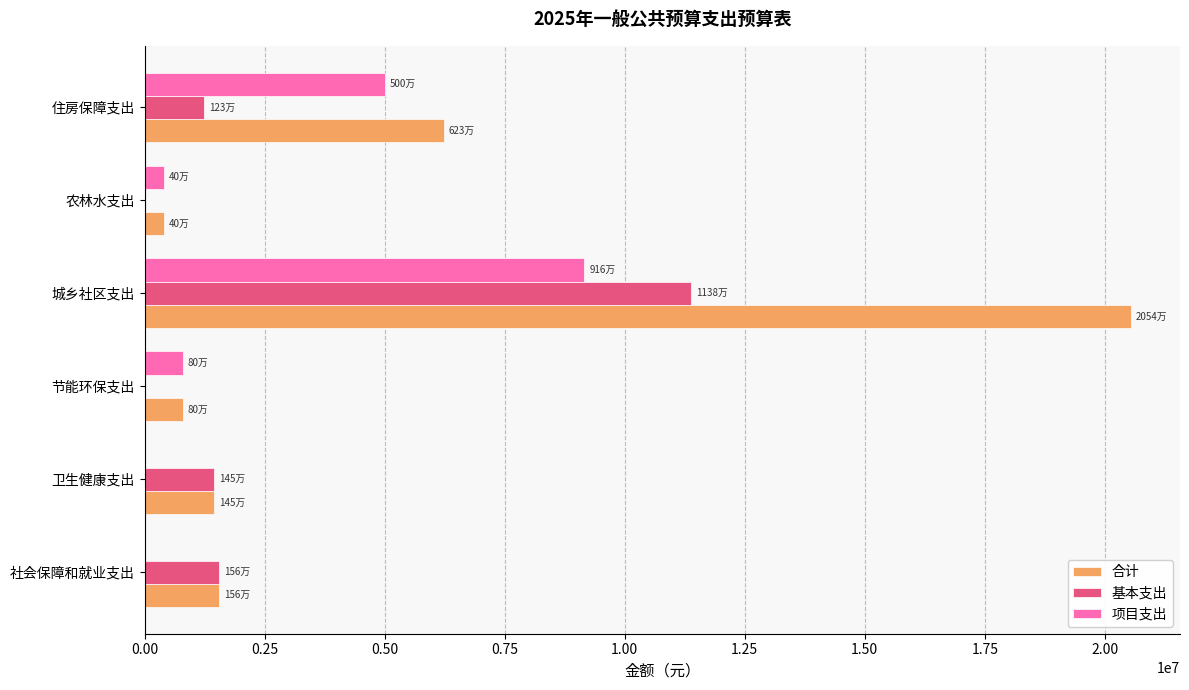

What is the sum of all 合计 values?

30978192.9